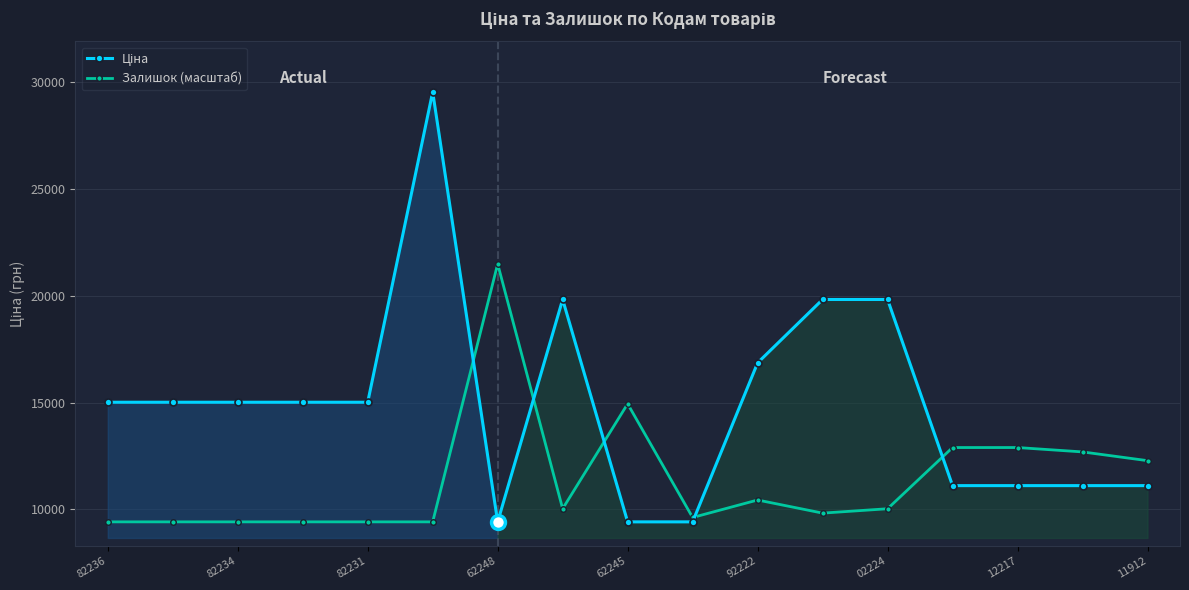

True or false: Ціна has more than 0 points higher than both neighbors.

True